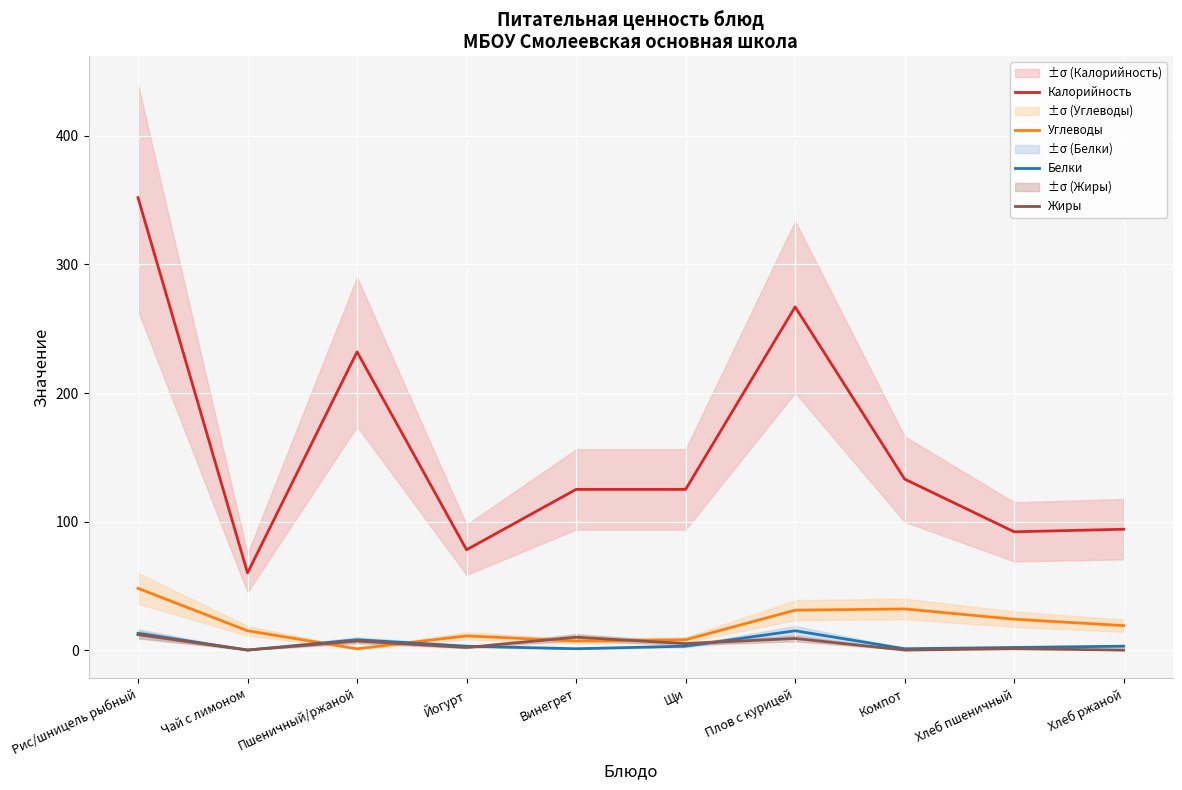

Is it true that Белки equals -5 at Чай с лимоном?

False